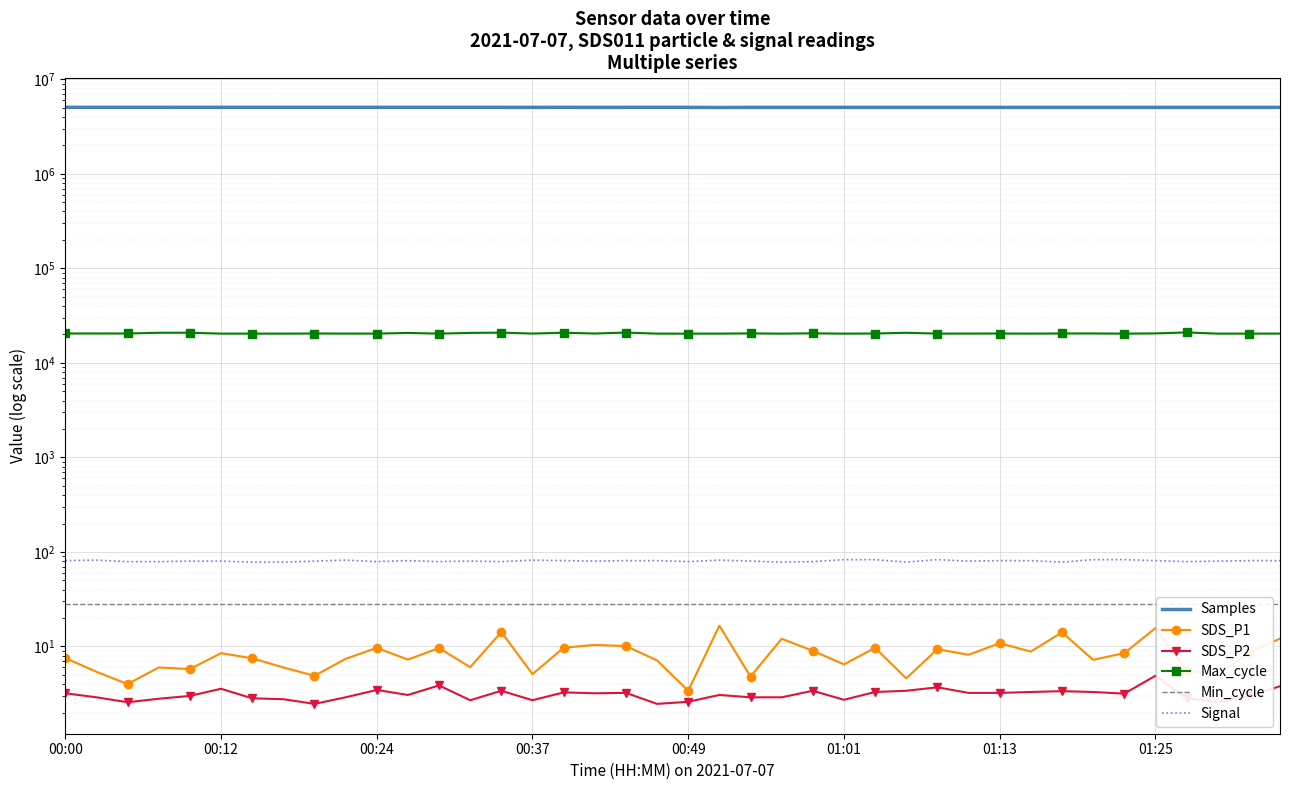

Where is Max_cycle nearest to the value 20705?

11